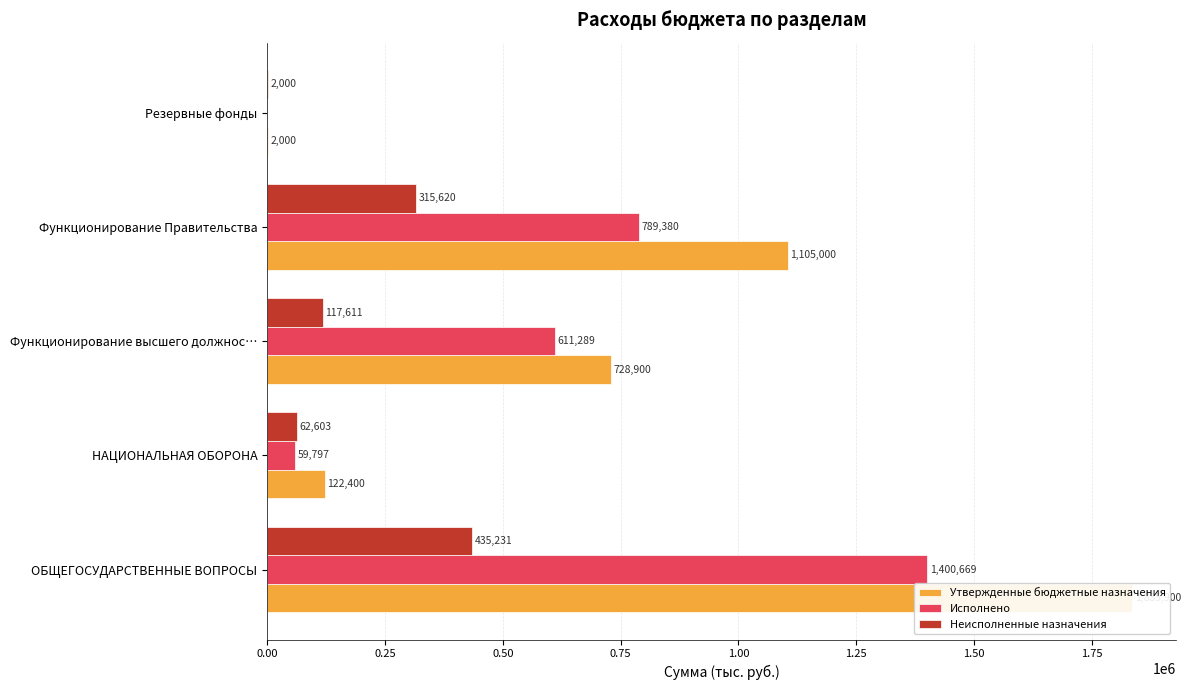

List the series in order of their peak value, lowest first.

Неисполненные назначения, Исполнено, Утвержденные бюджетные назначения